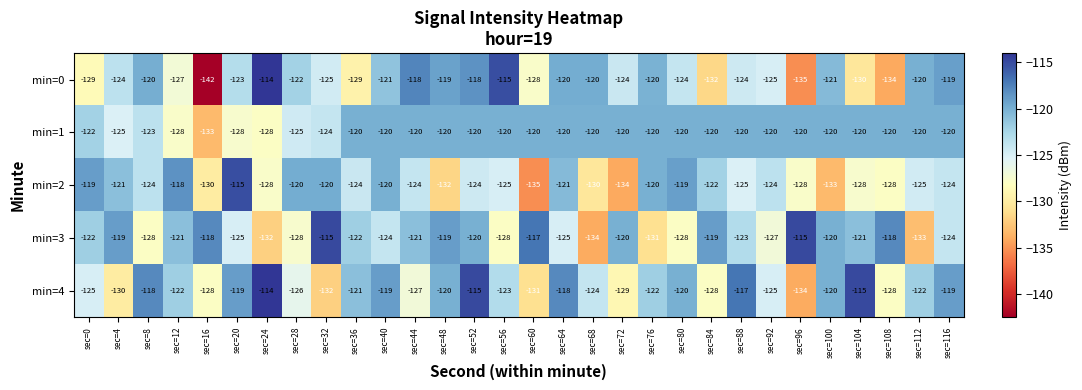

At which label is min=0 closest to -128?

sec=60